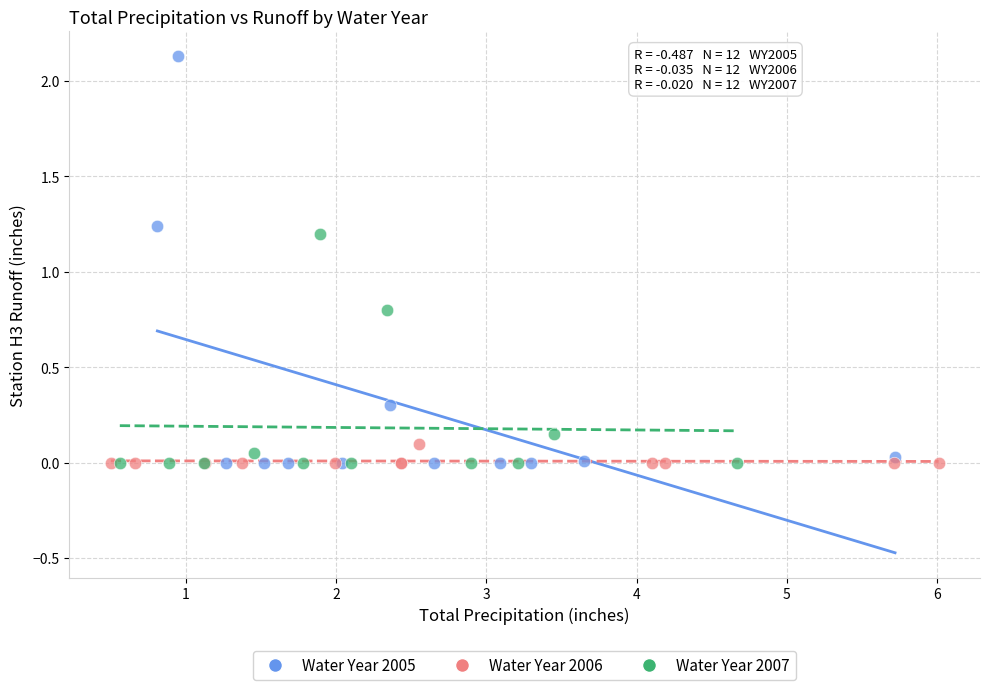

Which series reaches the maximum Y coordinate?

Water Year 2005